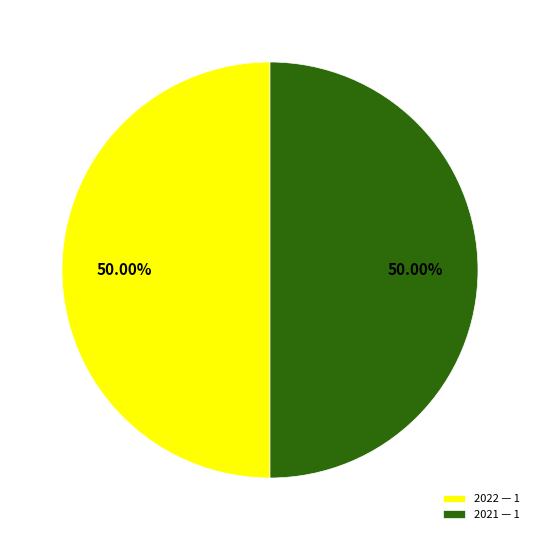

How many slices are in this pie chart?

2